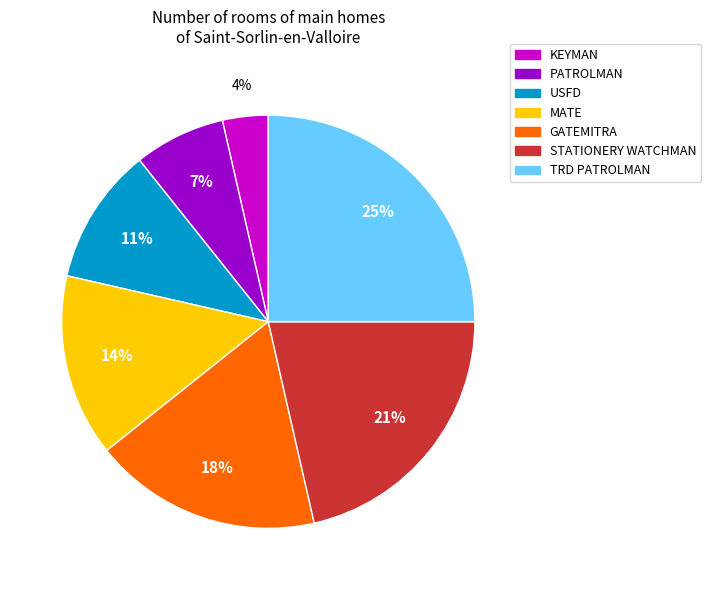

To the nearest percent, what is the difference between the MATE and STATIONERY WATCHMAN slice percentages?

7%